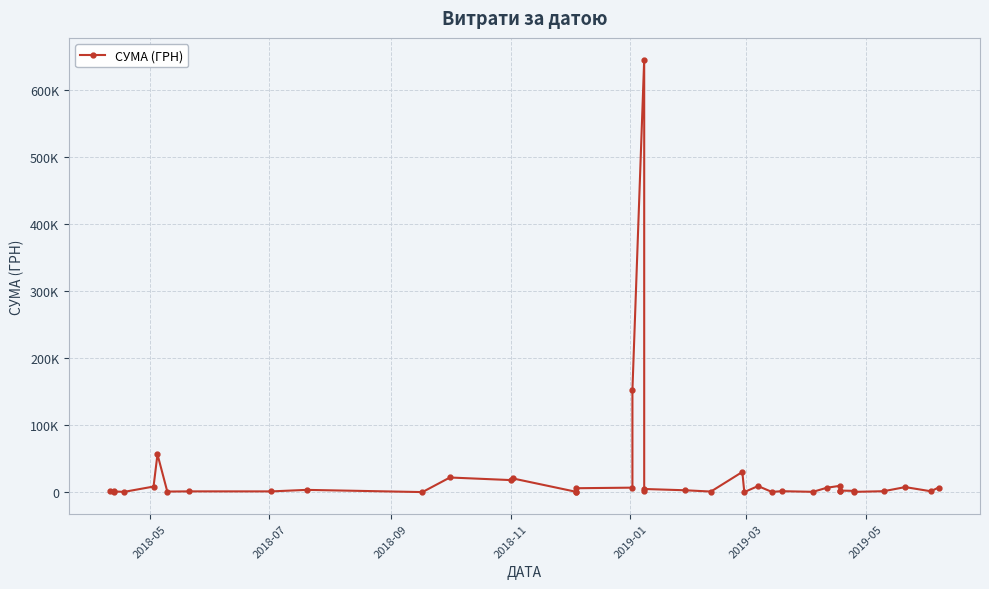

What is the difference between the second highest and minimum values?

152347.6